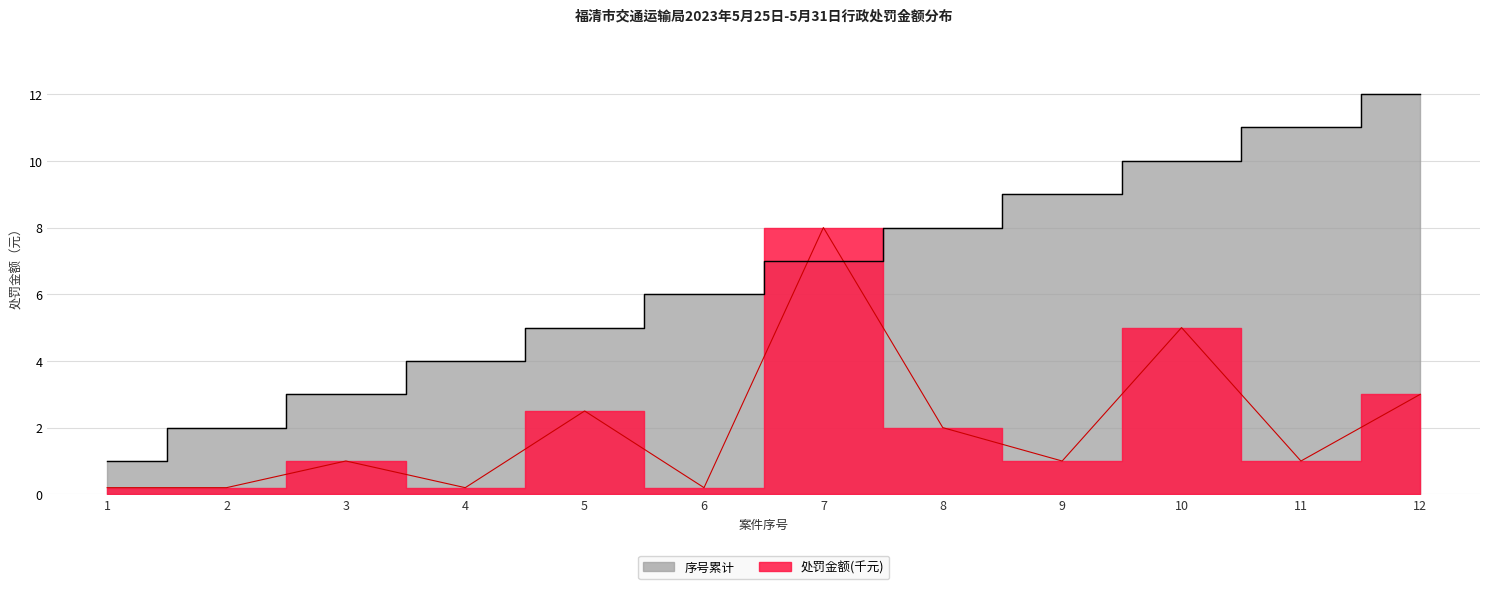

Which category has the lowest value in the 处罚金额 series?

1